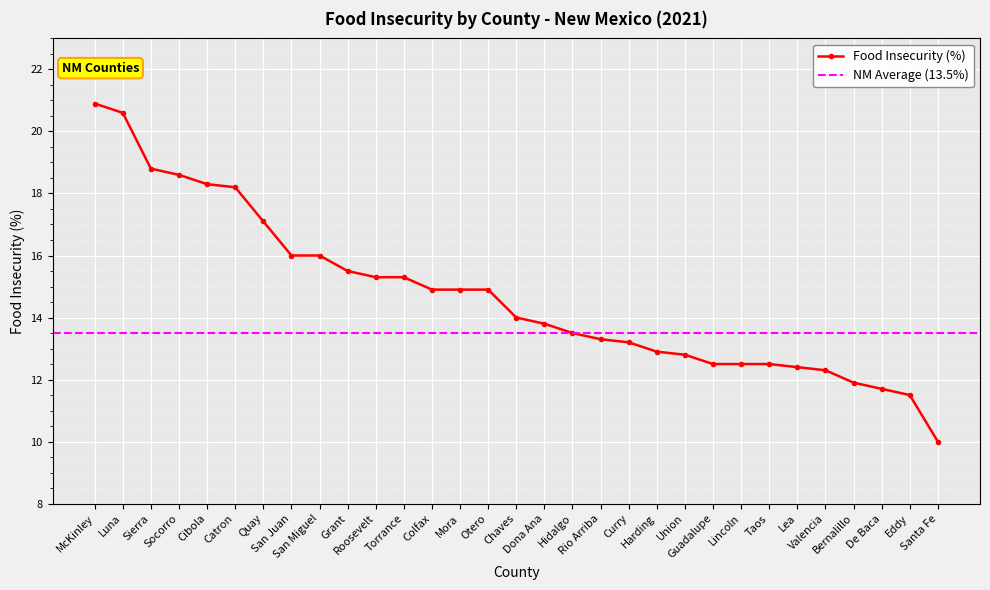

What is the sum of the values at Sierra and Bernalillo?

30.7